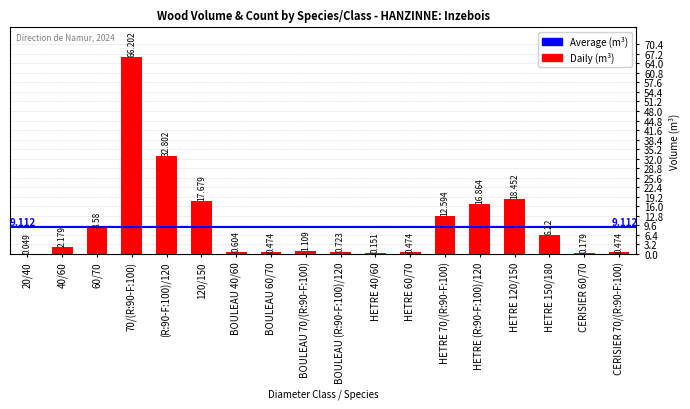

Are the bars horizontal?

No